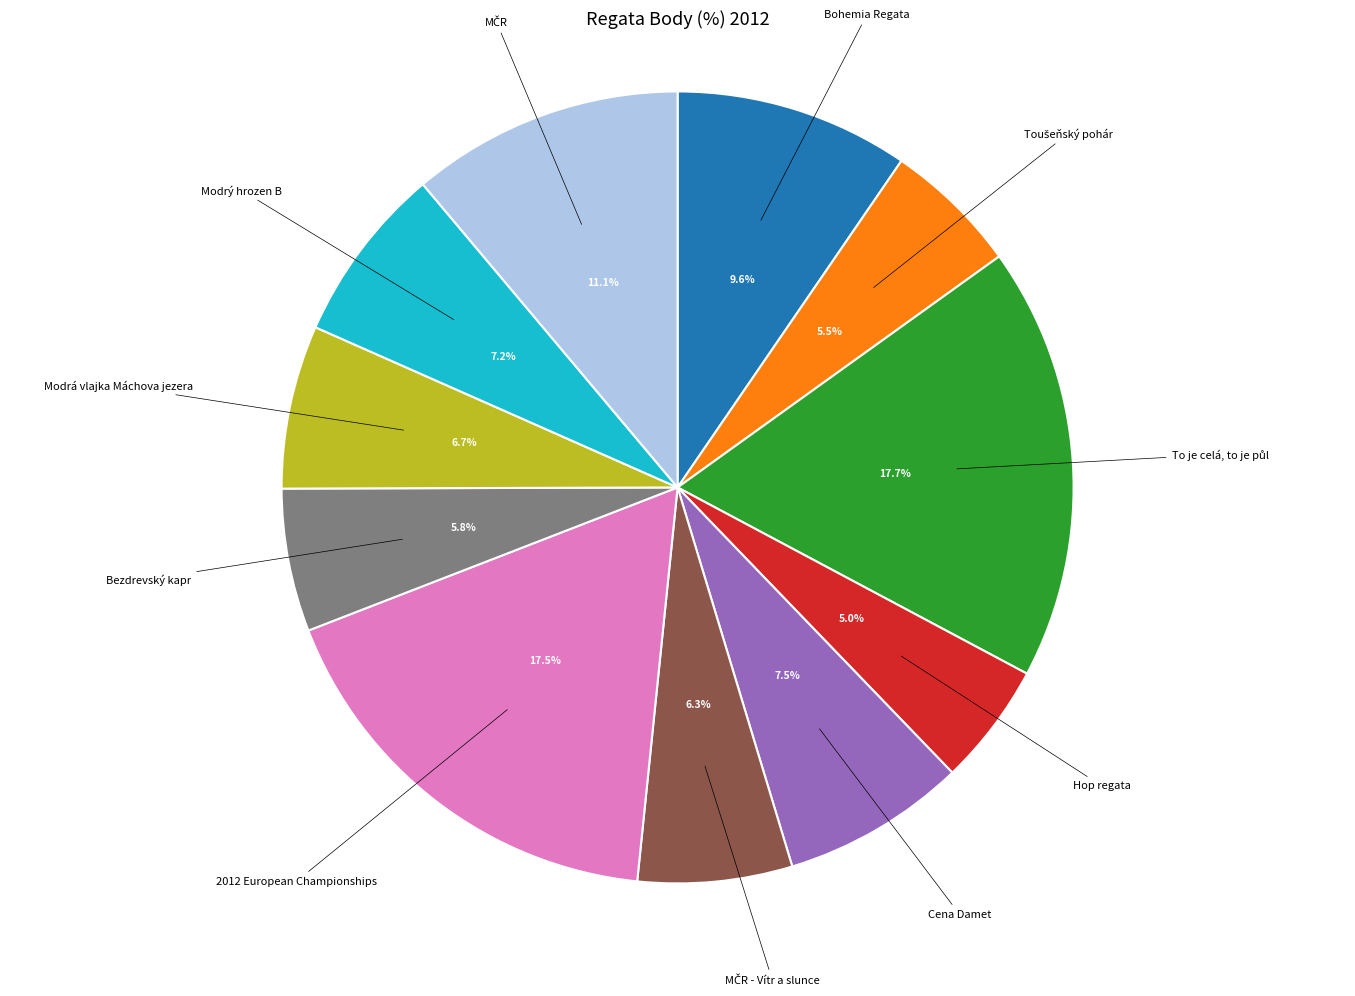

Count the number of slices in the pie.

11